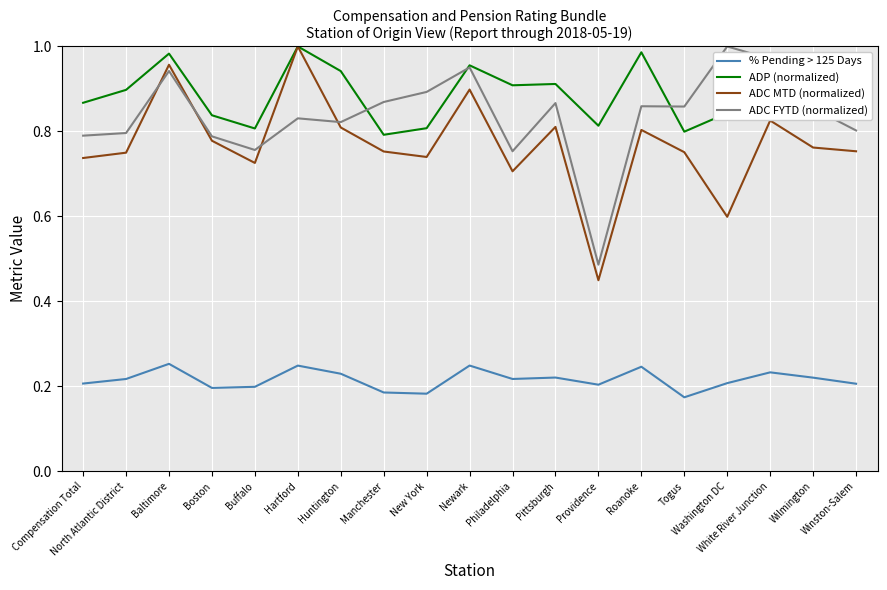

At which category is the sum across all series the highest?

Baltimore